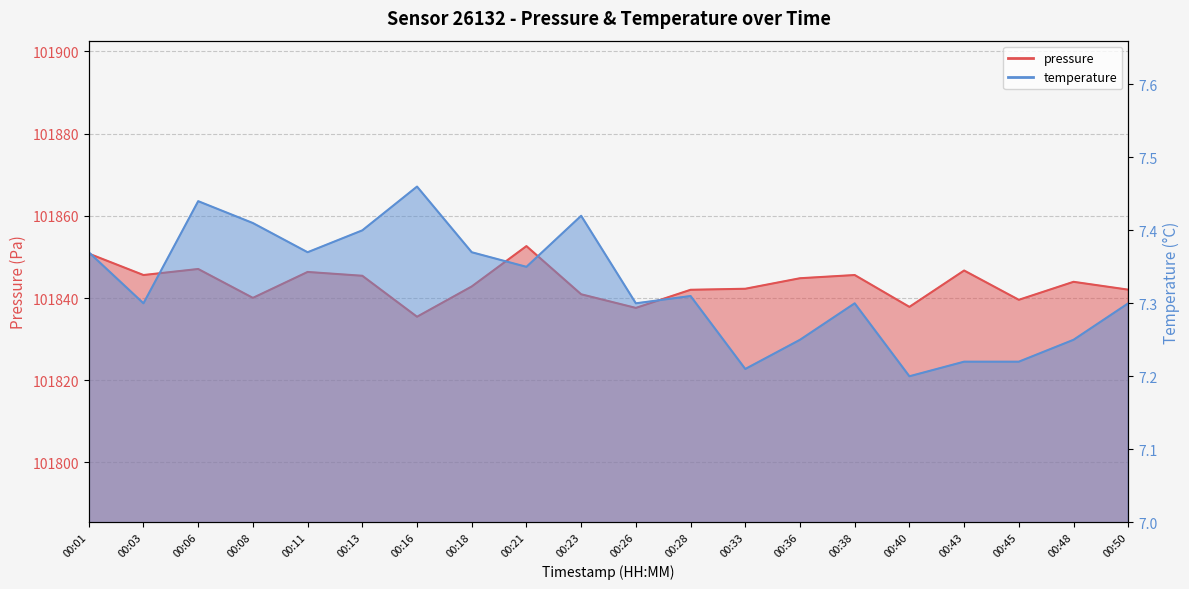

In temperature, how many points are lower than both neighbors (excluding endpoints)?

6